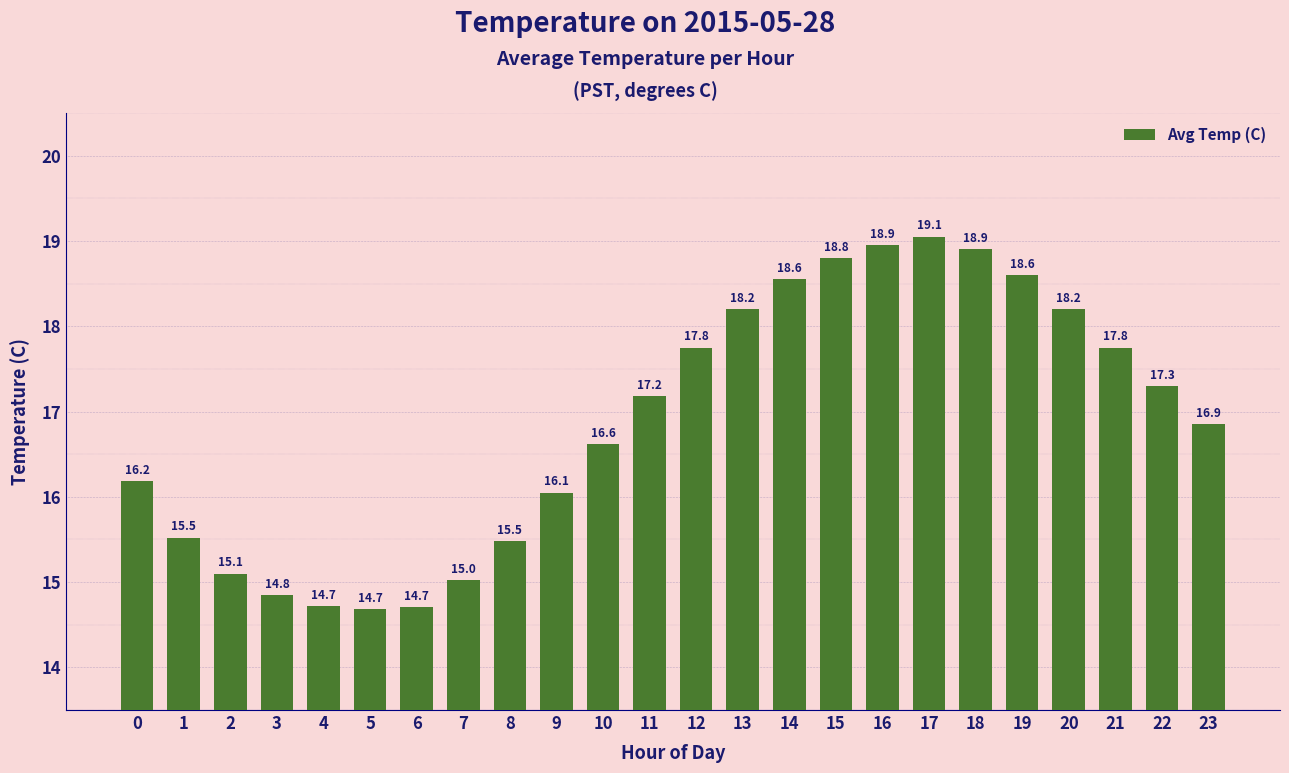

The chart shows a value of 14.7 at 6. True or false?

True